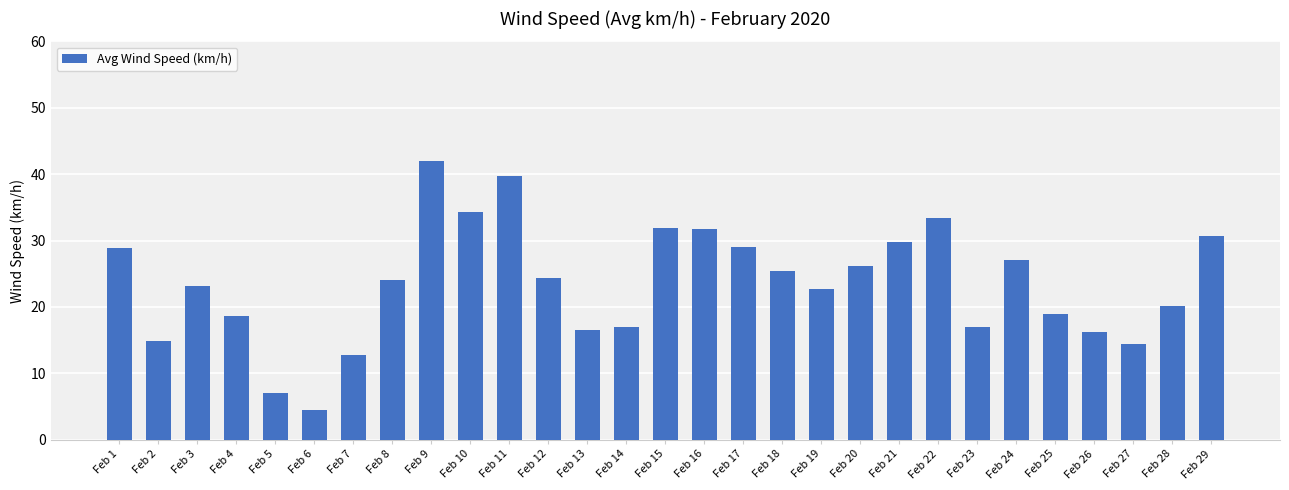

What is the minimum value shown in the chart?

4.5